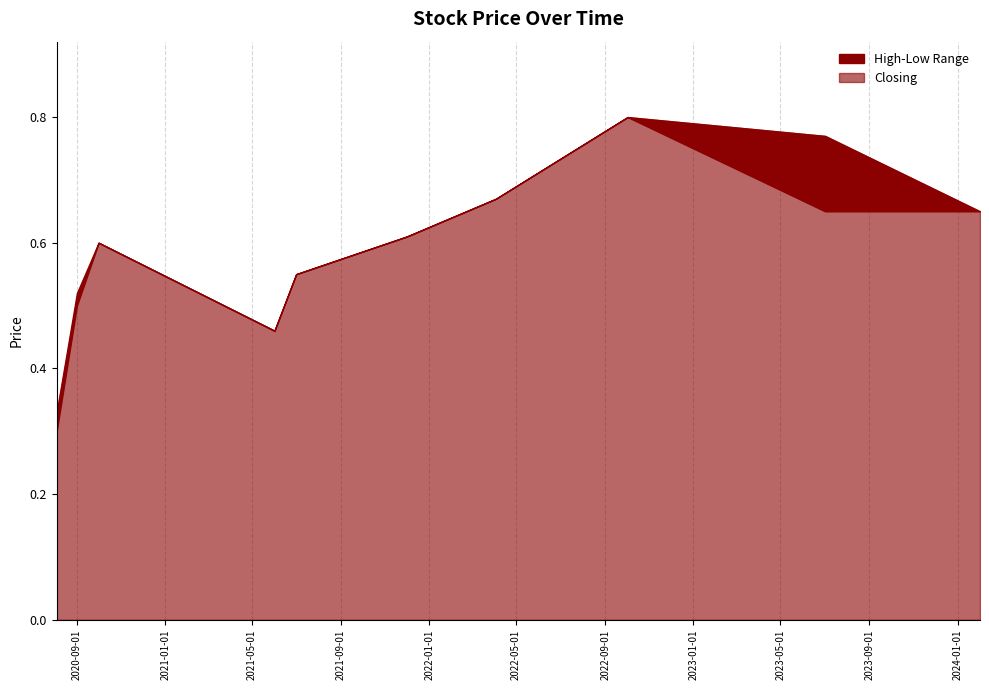

In Low, how many points are higher than both neighbors (excluding endpoints)?

2